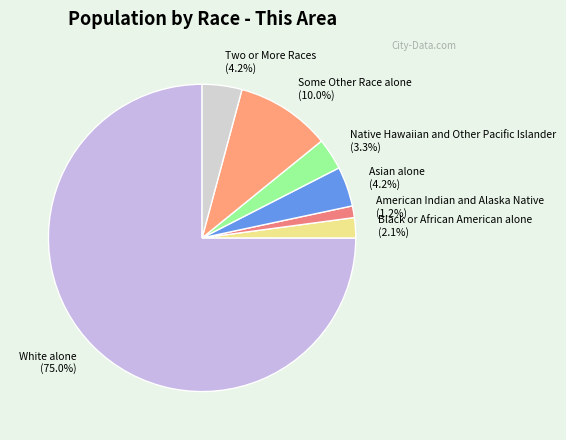

To the nearest percent, what portion does Some Other Race alone represent?

10%